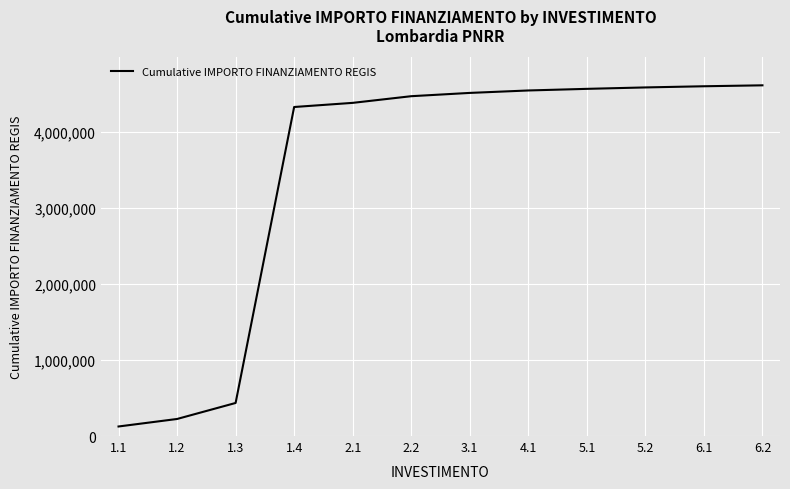

What is the maximum value shown in the chart?

4611143